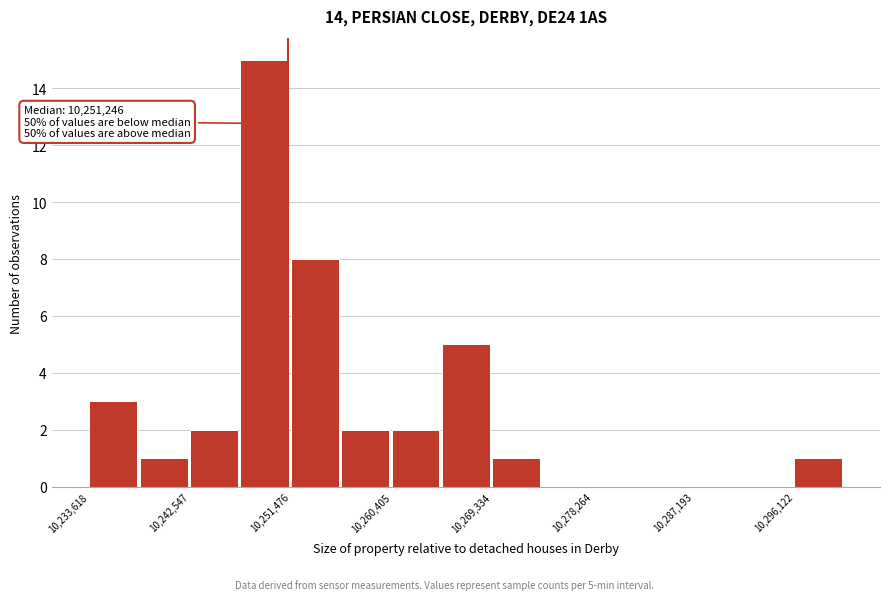

Which range on the x-axis has the tallest bar?

10247000 to 10251000